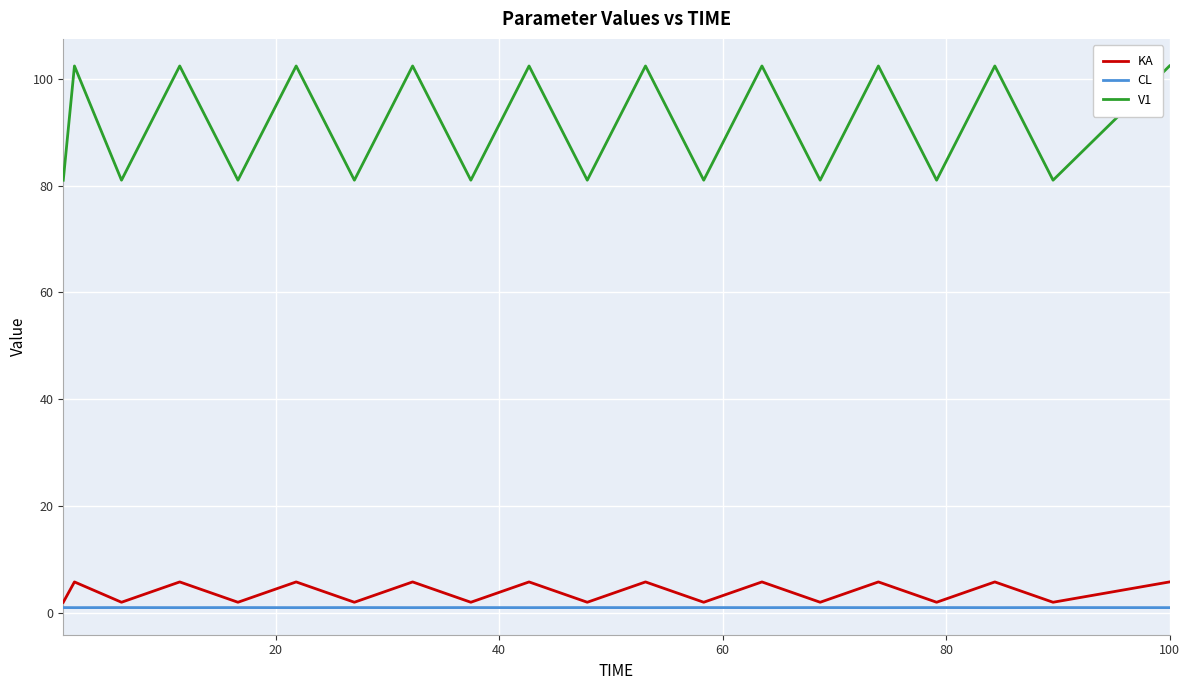

True or false: CL and V1 cross at least once.

False